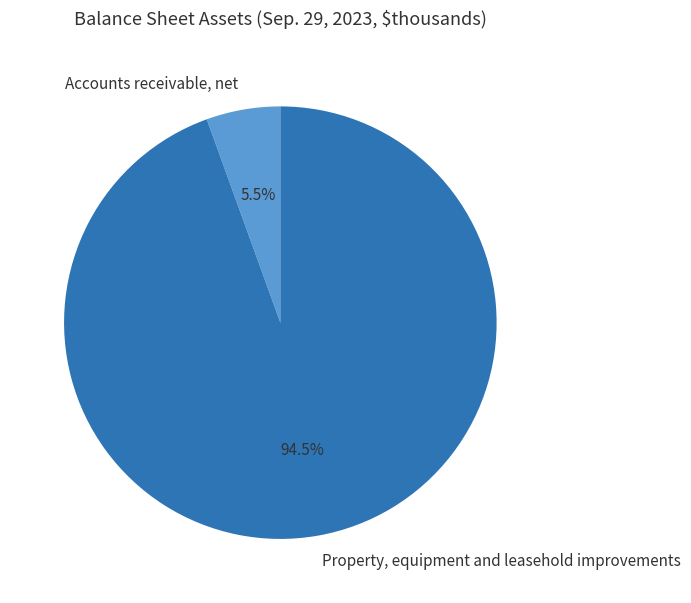

Which slice is the smallest?

Accounts receivable, net